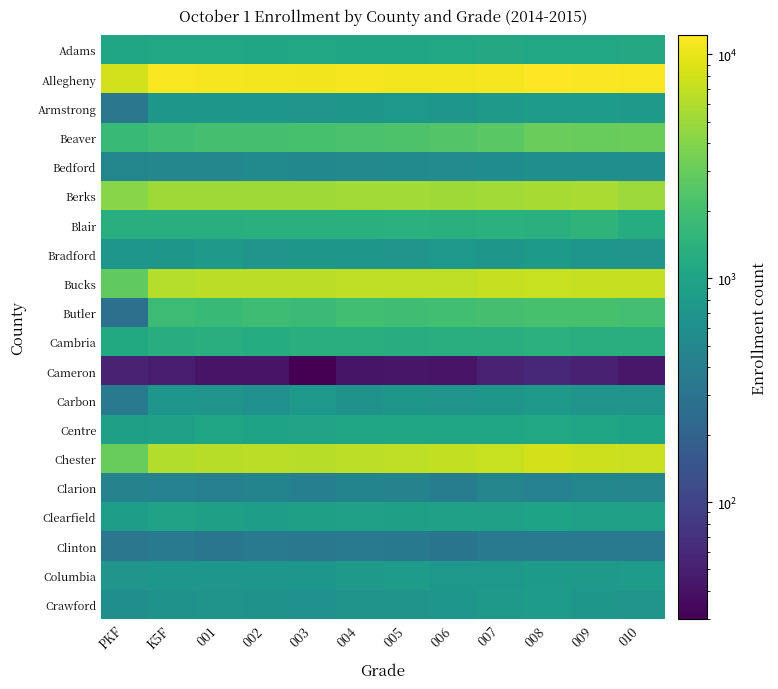

At which category is the sum across all series the highest?

008